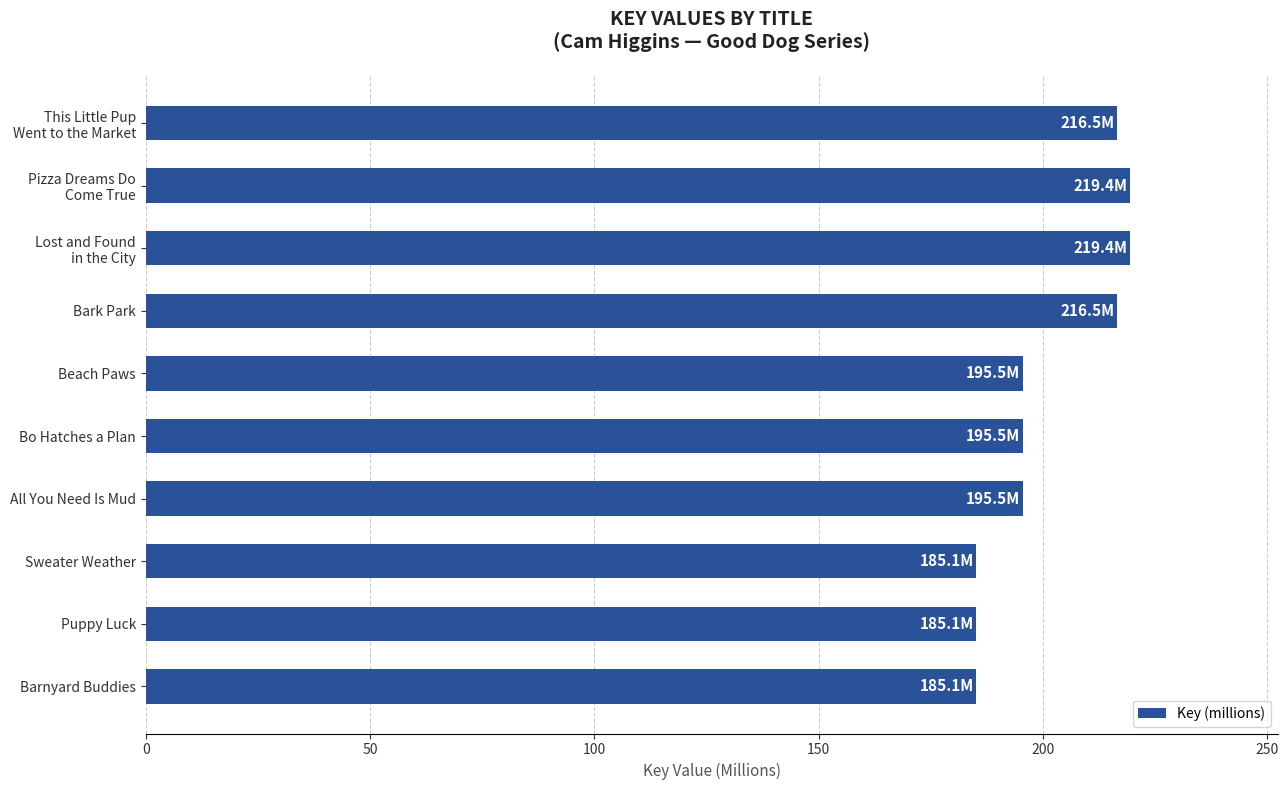

Is it true that the value at Bo Hatches a Plan is 195.5?

True